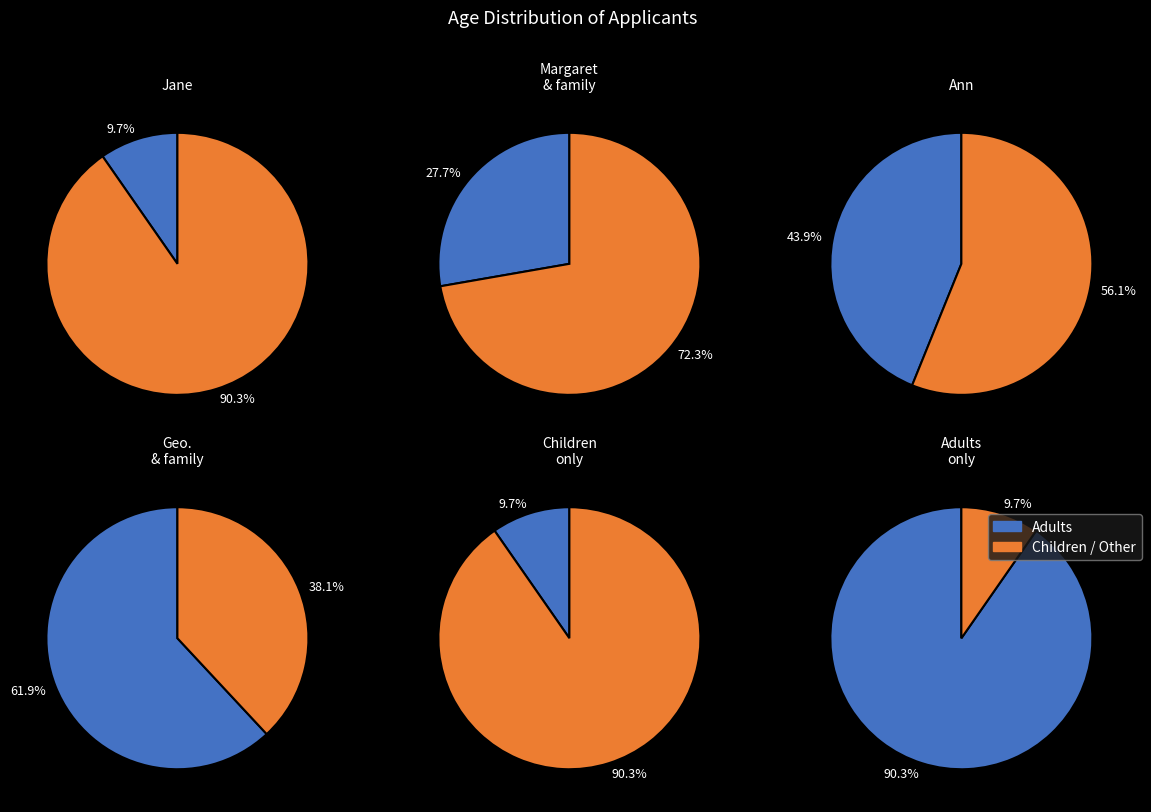

Does Geo. account for over 50% of the chart?

No